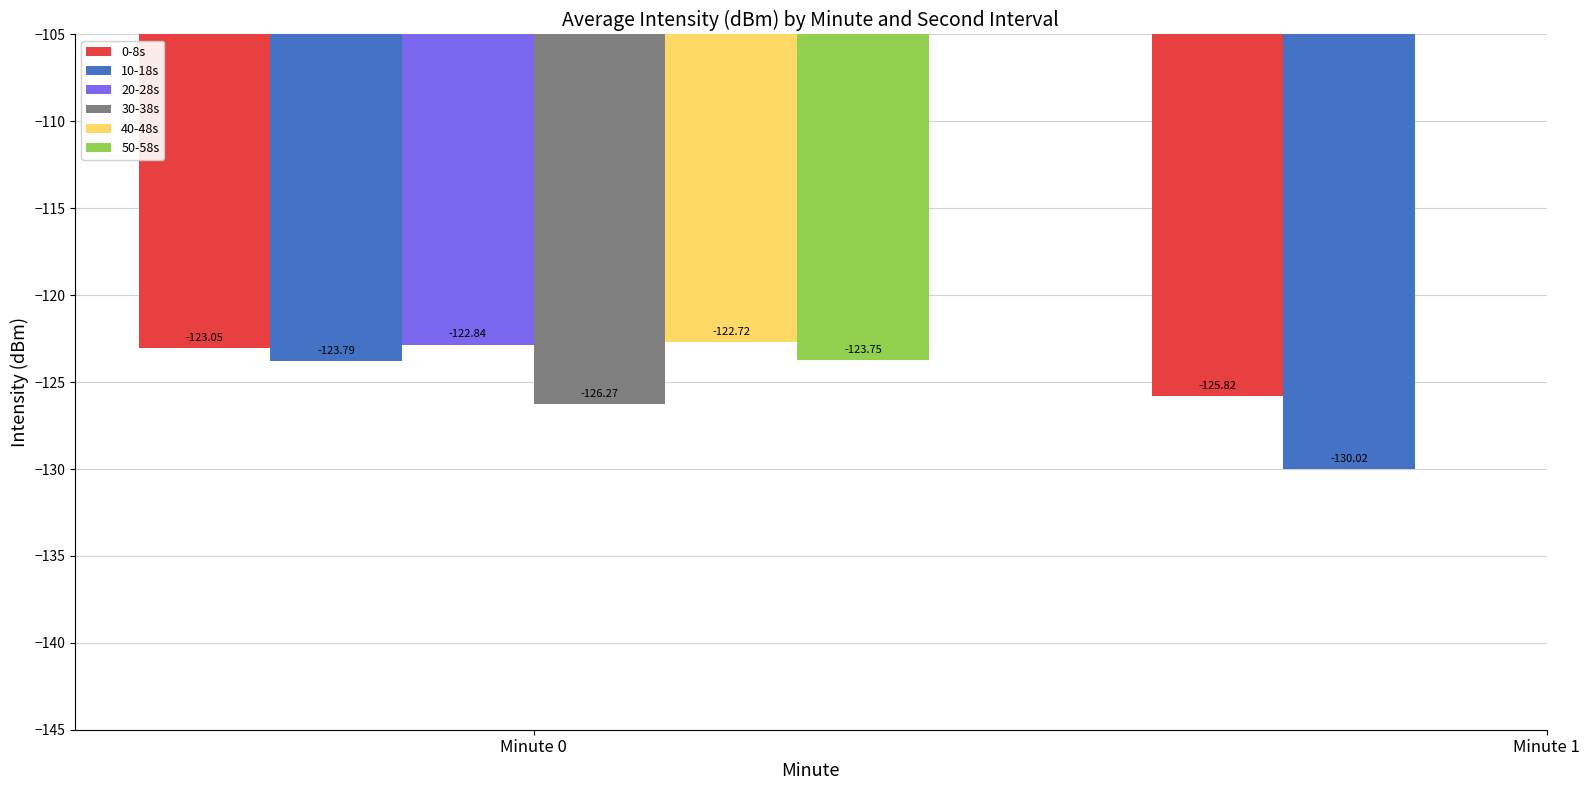

Does the chart contain any negative values?

Yes